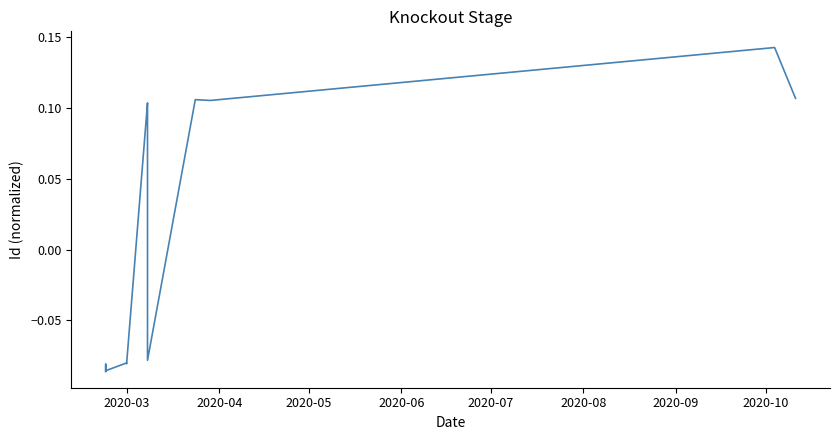

Reading left to right, what are all the values shown in this chart?

-0.1	-0.1	-0.1	-0.1	-0.1	-0.1	-0.1	0.1	0.1	-0.1	0.1	0.1	0.1	0.1